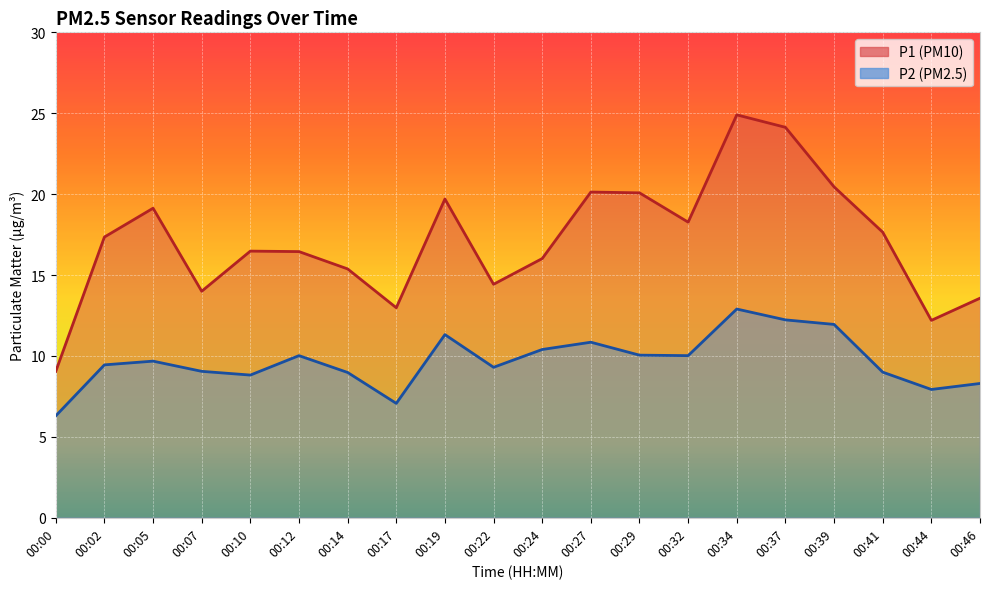

How many distinct data groups are displayed?

2